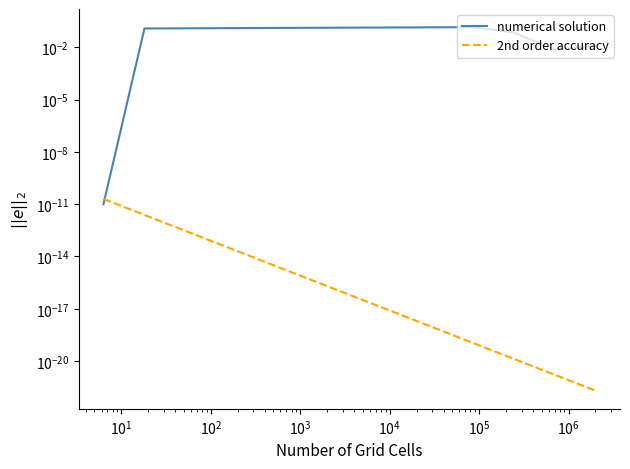

List the series in order of their peak value, lowest first.

2nd order accuracy, numerical solution